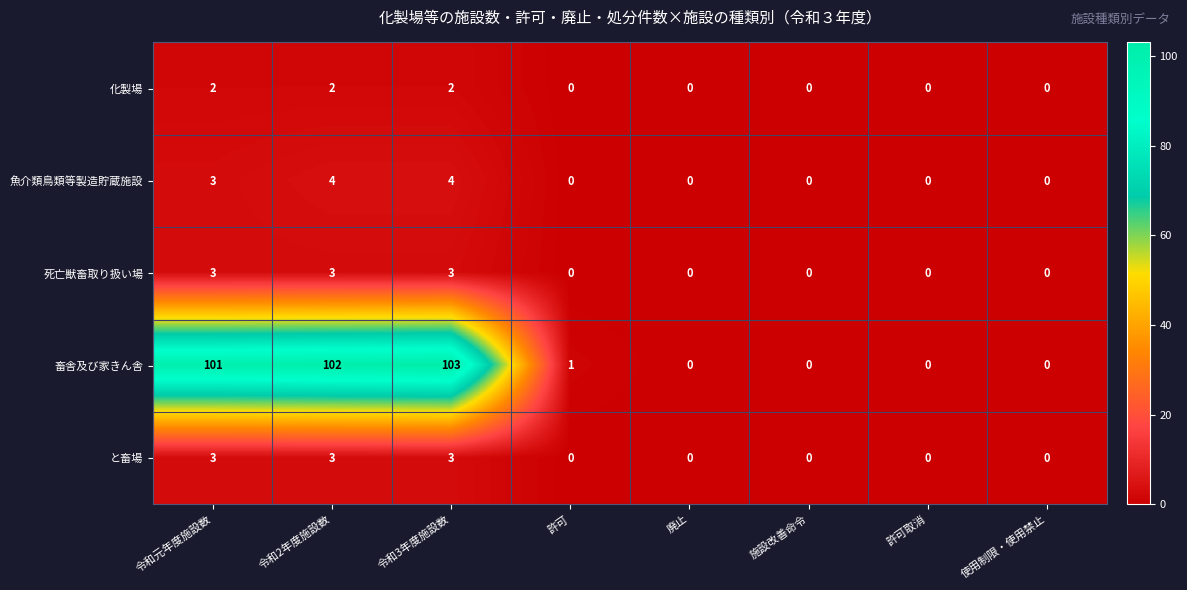

What is the total value across all series at 令和元年度施設数?

112